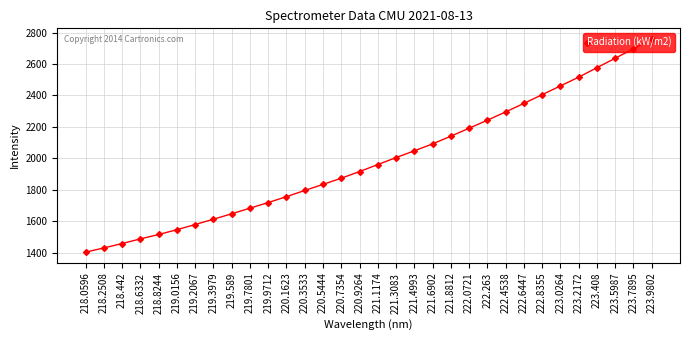

How many lines are shown in the chart?

1